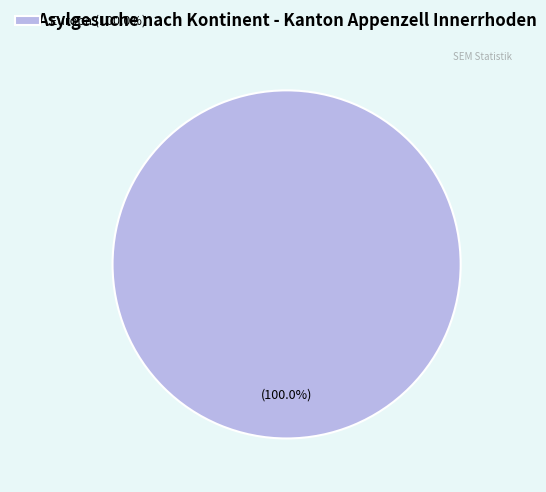

How many segments does this pie chart have?

1